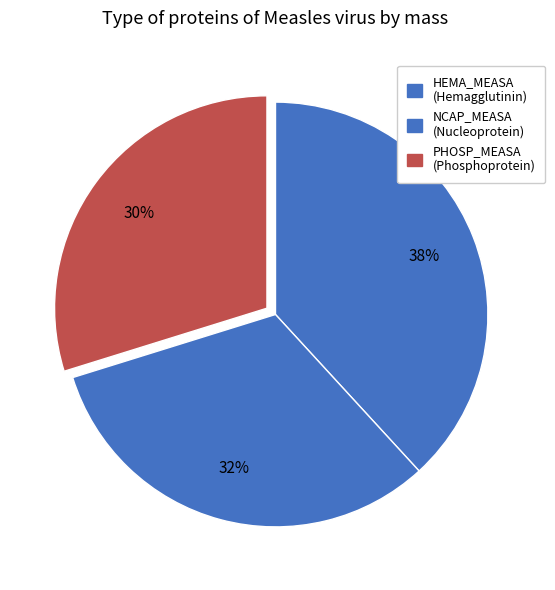

Does any single category account for the majority?

No